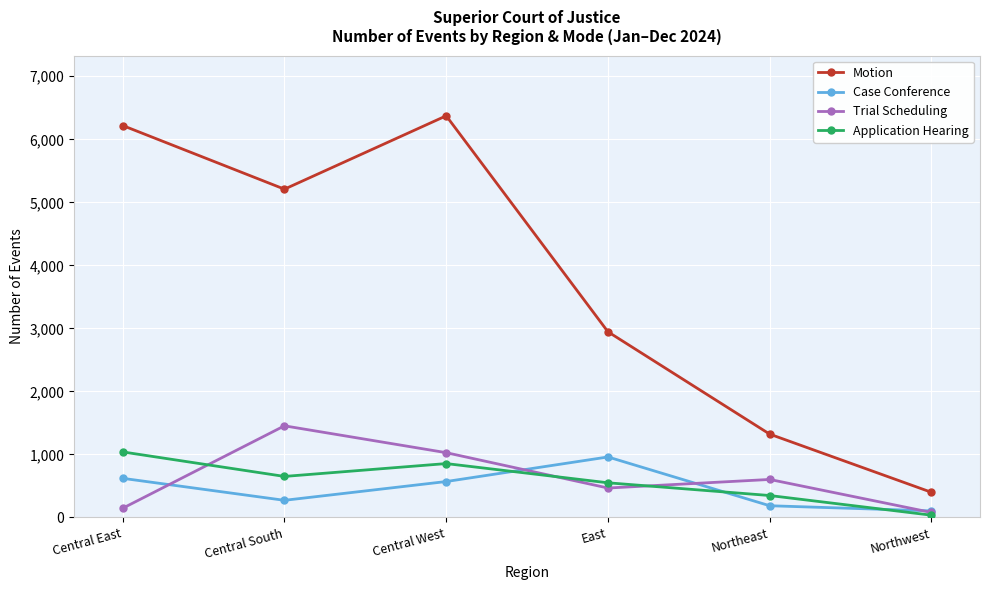

At which category is the sum across all series the highest?

Central West